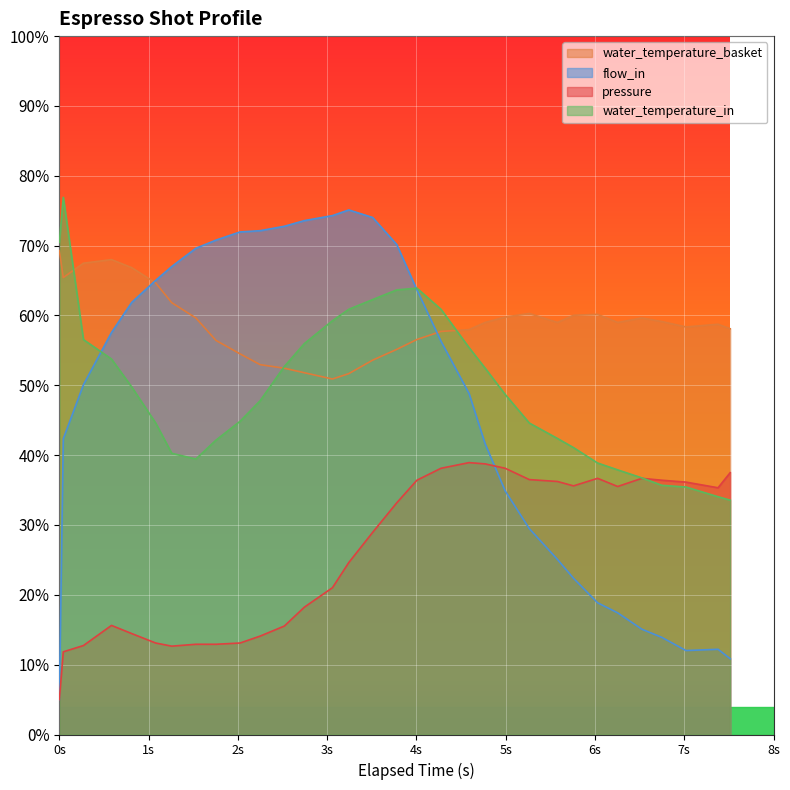

Which series has the widest spread of values?

flow_in